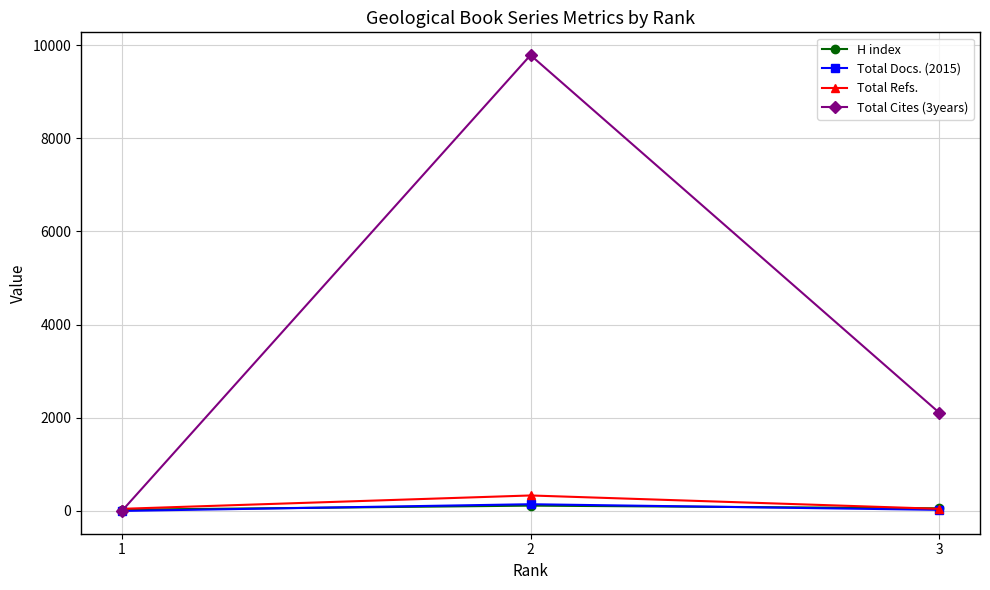

Which series has the largest range (max minus min)?

Total Cites (3years)